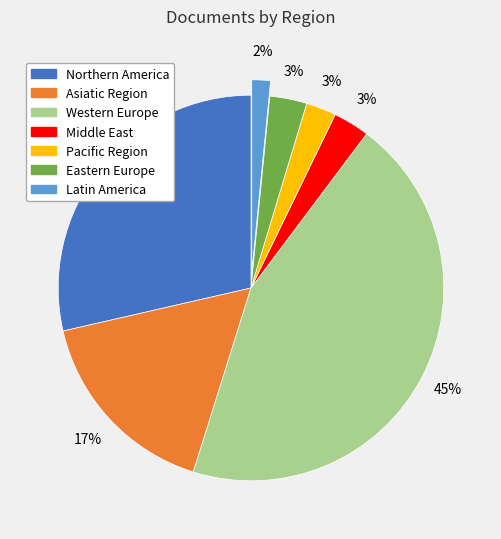

Is there any slice that represents more than half of the pie?

No